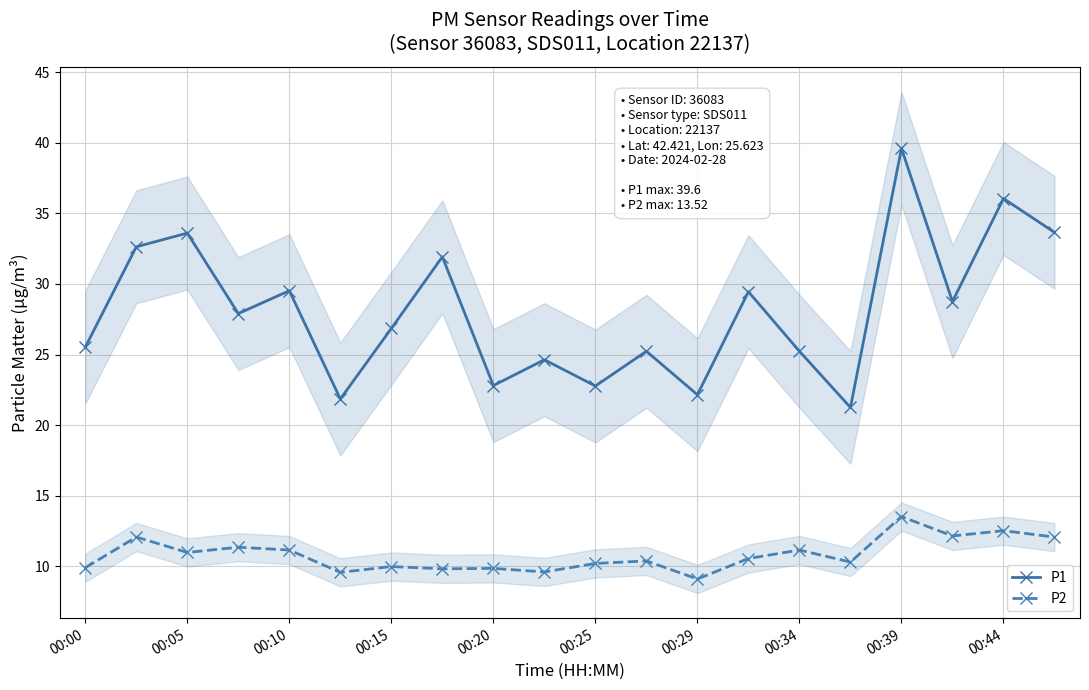

What is the value of the P1 point at the 10th from the left?

24.6